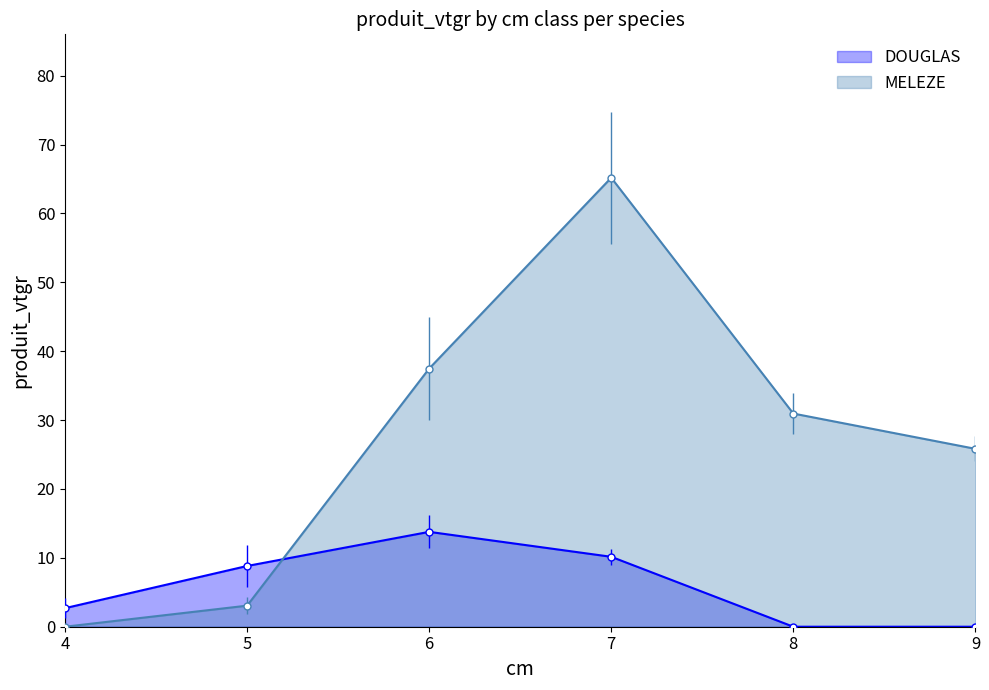

What is the difference between the maximum and minimum values in the DOUGLAS series?

13.8